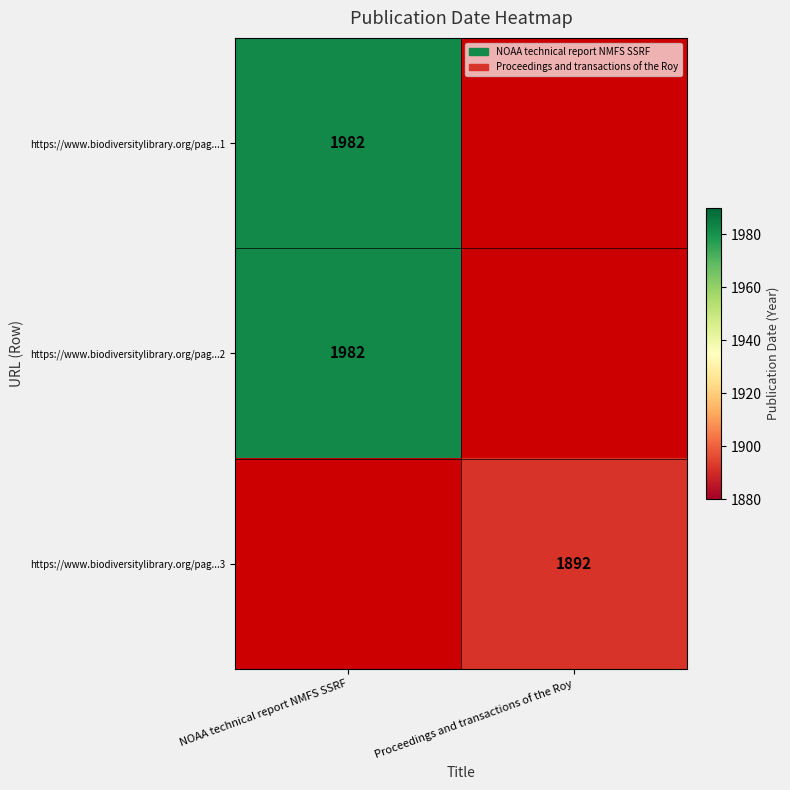

At how many categories does at least one series exceed 889?

2